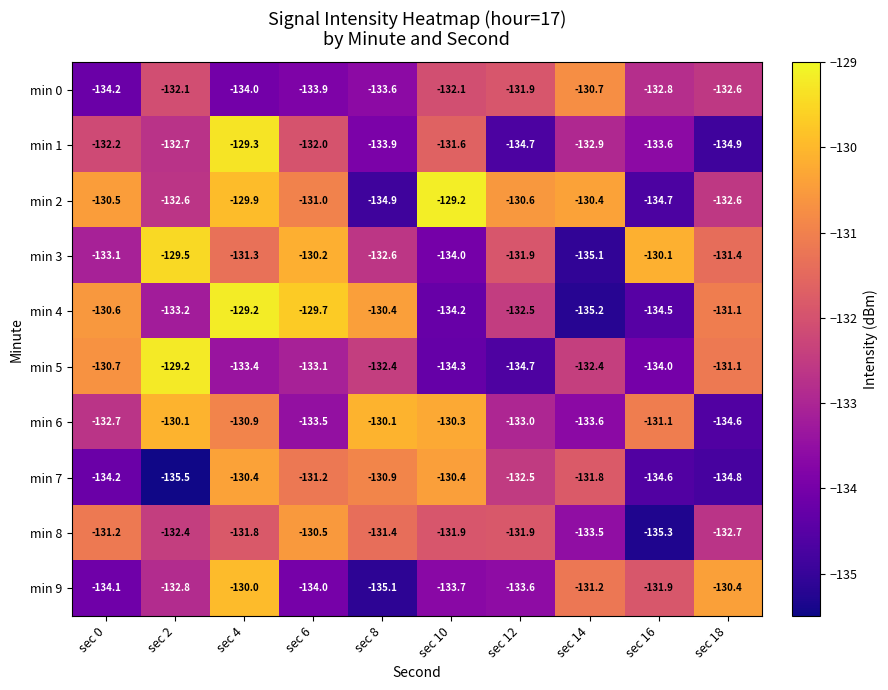

Where is min 4 nearest to the value -132?

sec 12